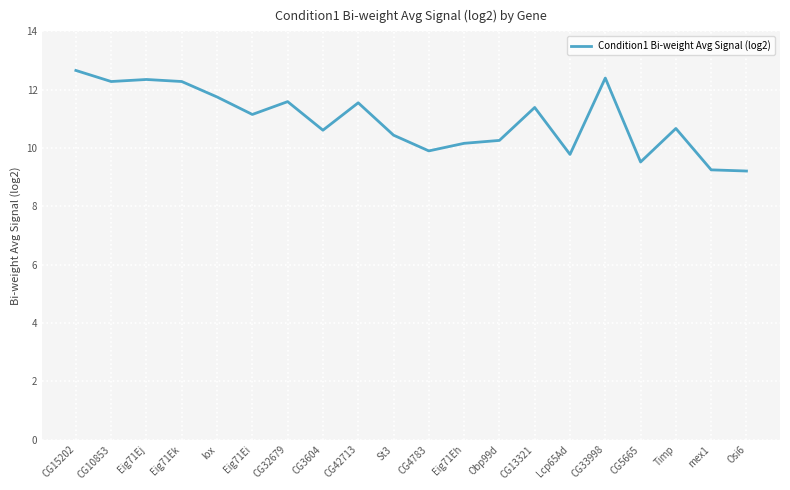

What is the ratio of the value at CG10853 to the value at Eig71Eh?

1.2